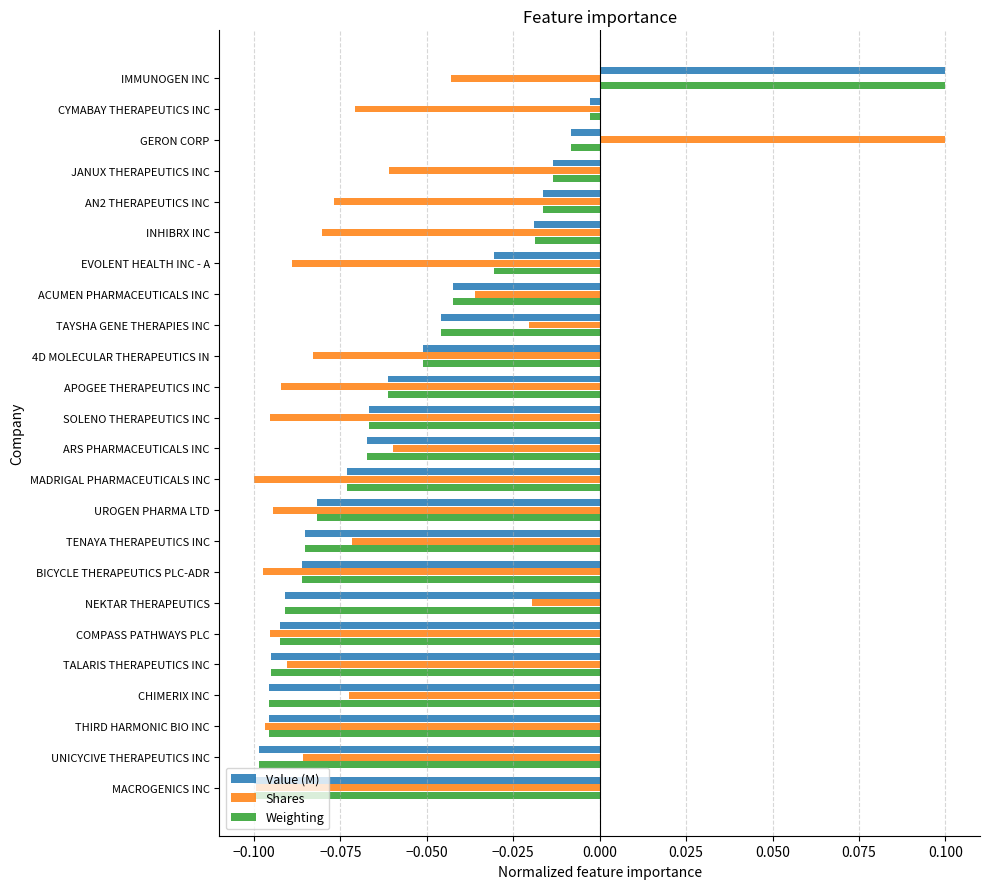

Where is Value (M) nearest to the value 0?

CYMABAY THERAPEUTICS INC